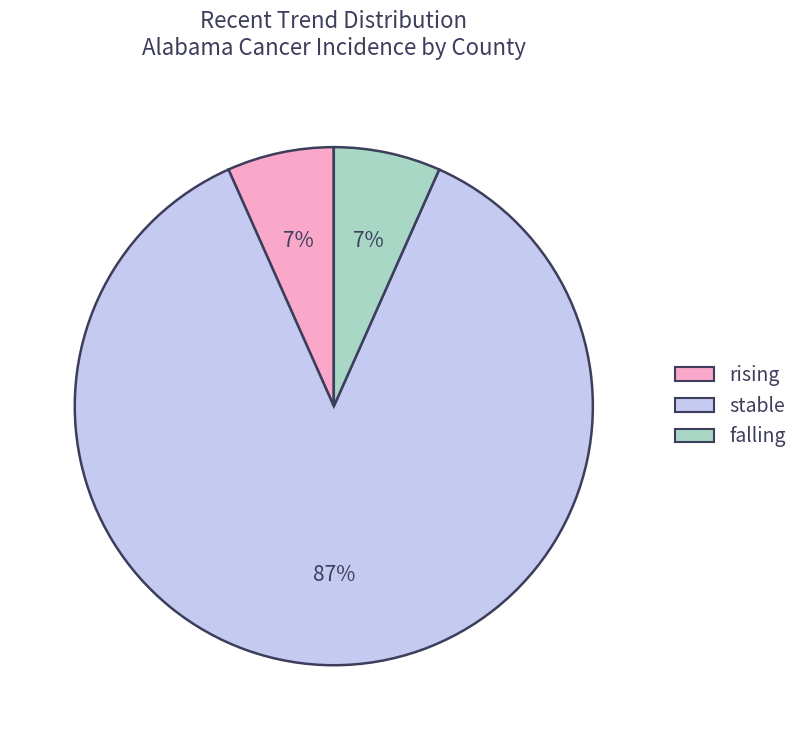

To the nearest percent, what portion does falling represent?

7%